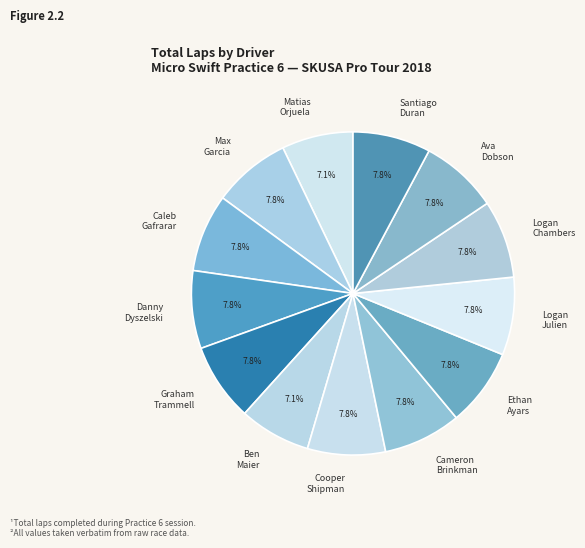

To the nearest percent, what portion does Ben Maier represent?

7%